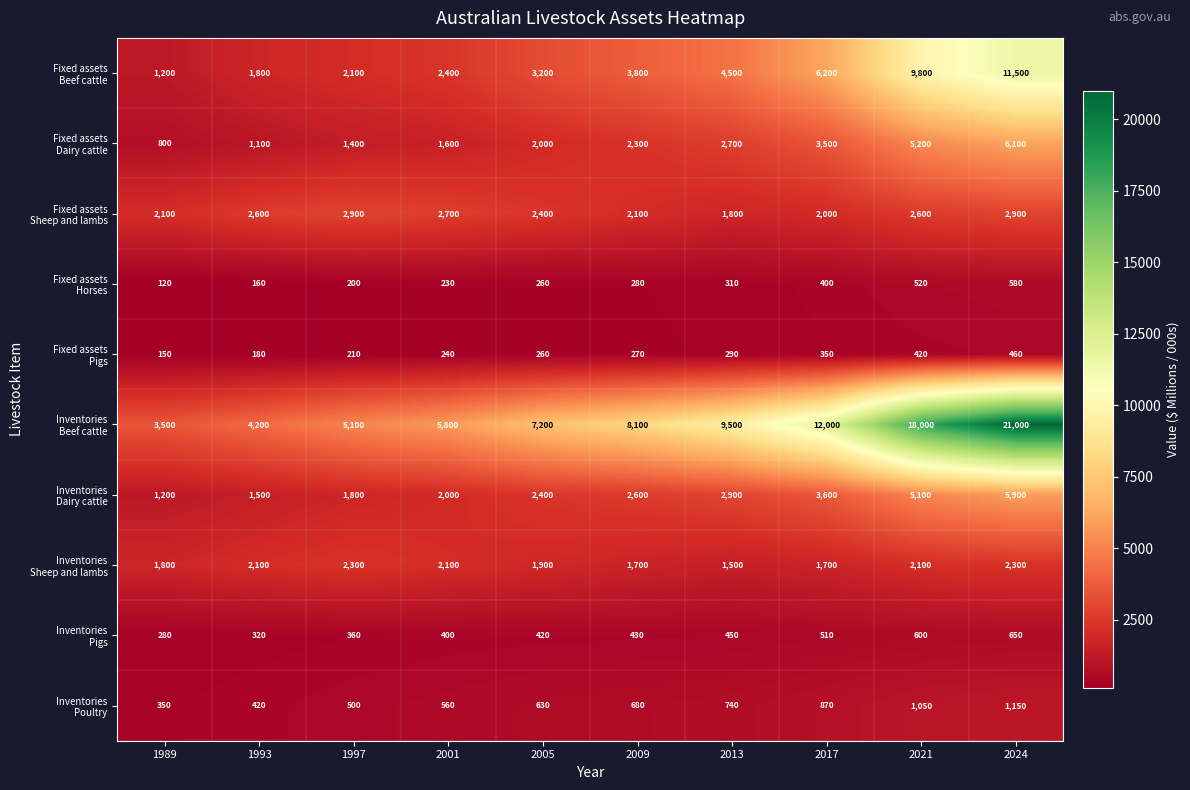

At which category is the sum across all series the highest?

2024